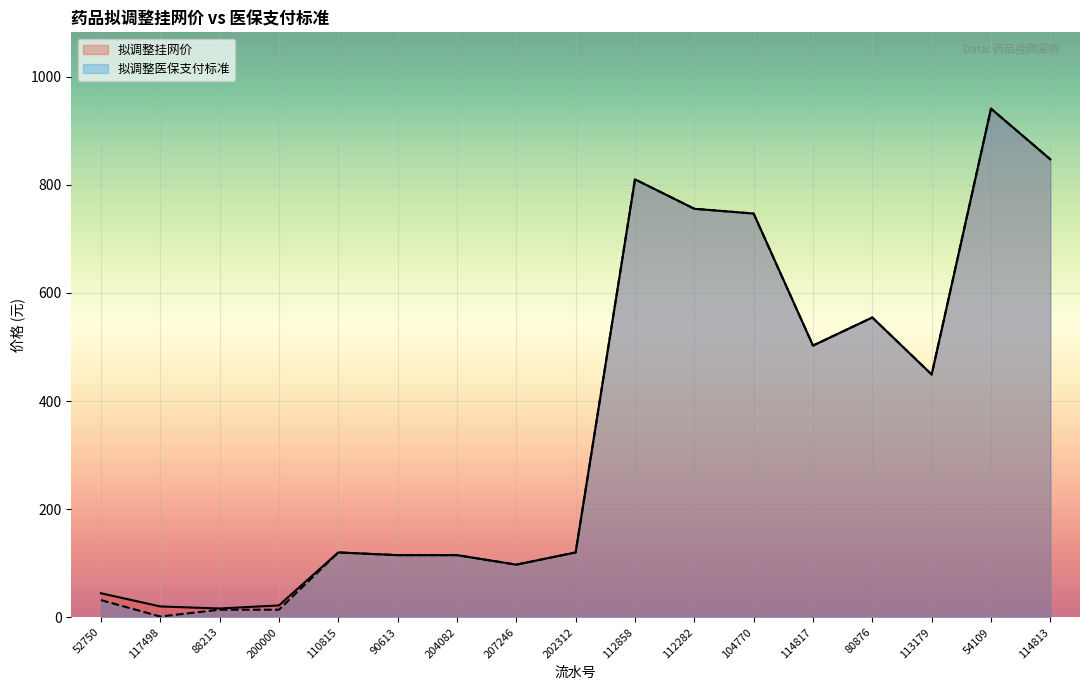

At how many categories does at least one series exceed 643?

5